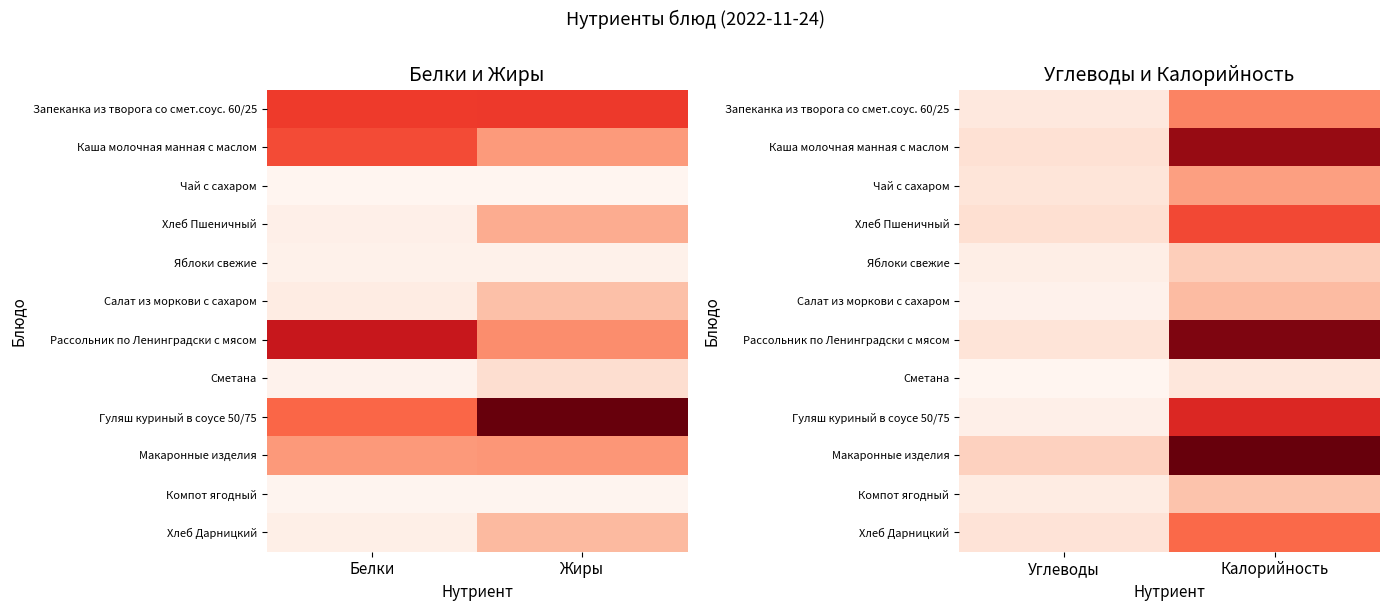

True or false: Гуляш куриный в соусе 50/75 has a value of 165.5 at Калорийность.

True